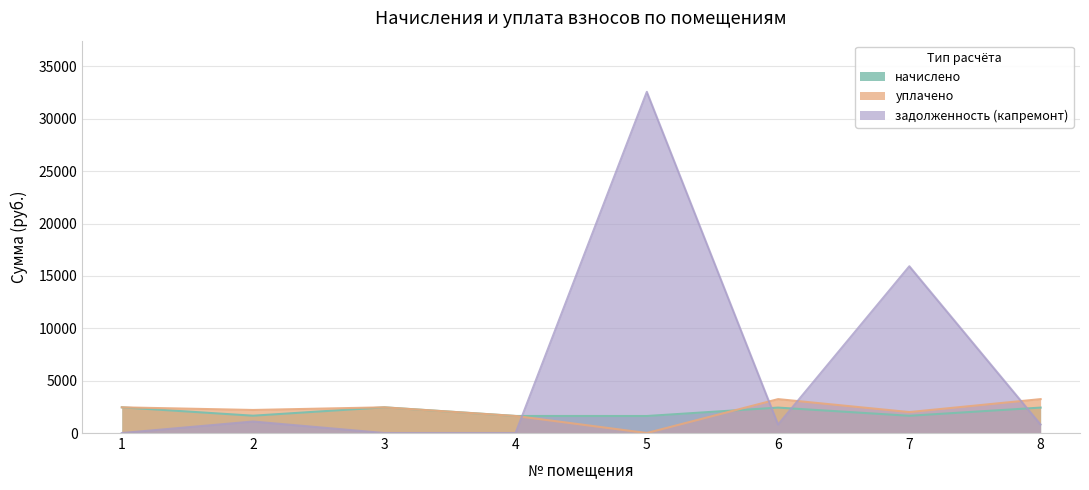

Between 6 and 8, which series saw the biggest shift?

начислено